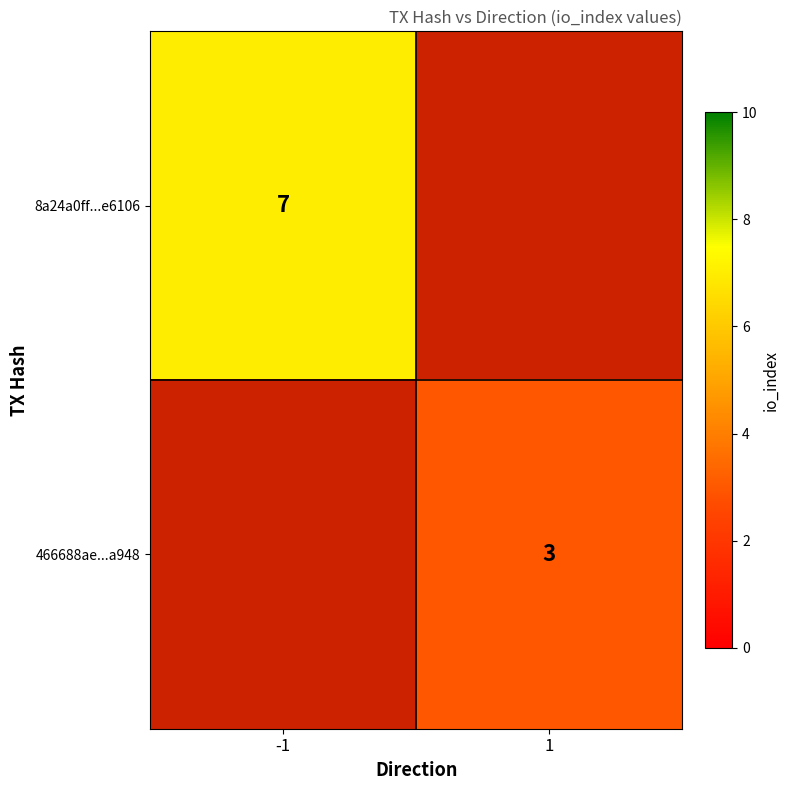

What is the maximum value shown in the chart?

7.0